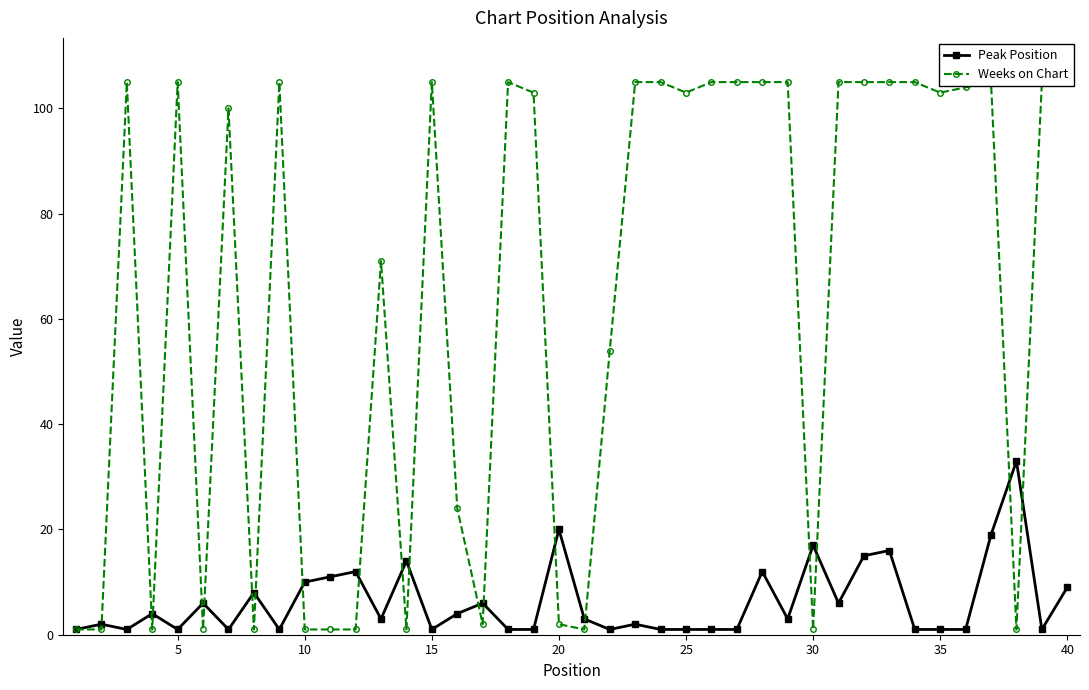

What is the highest value of the Peak Position series?

33